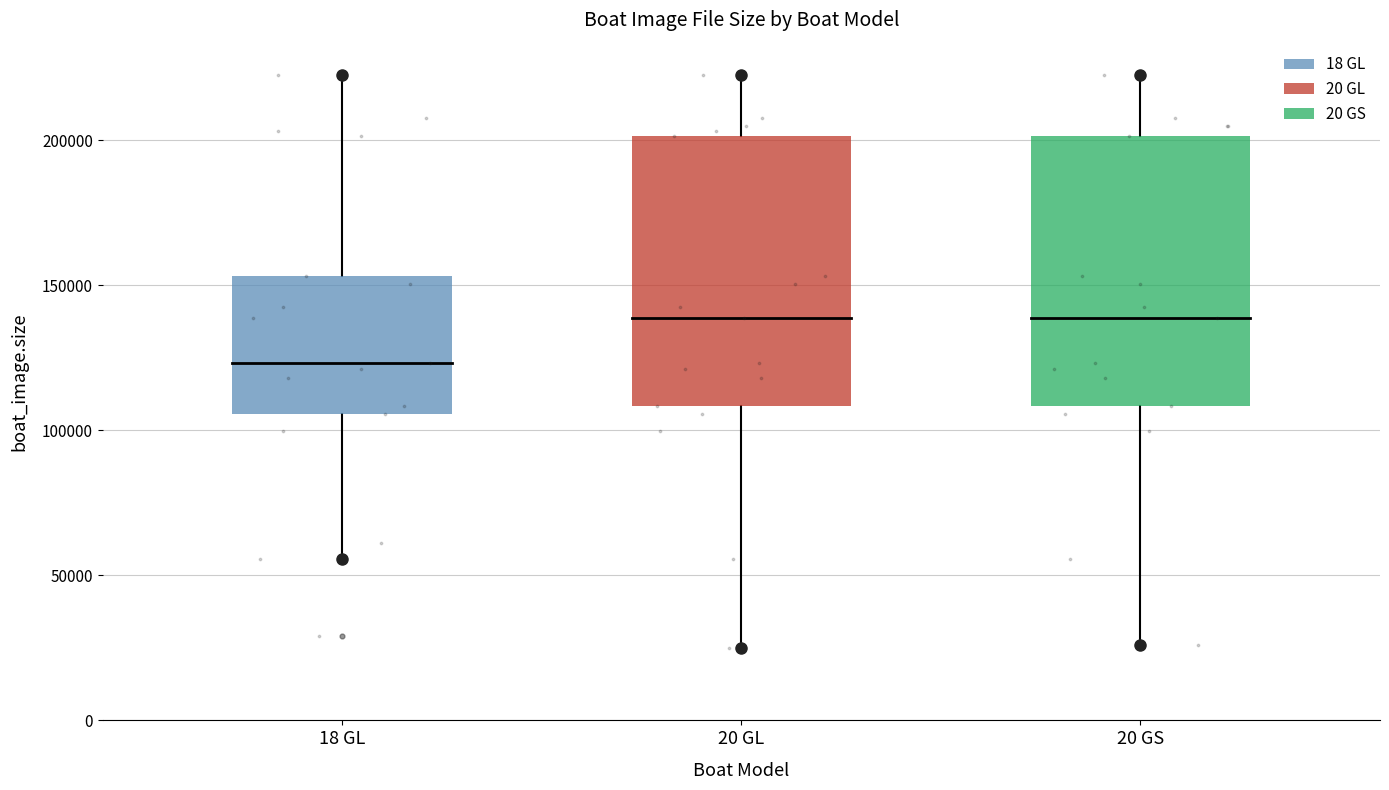

Which series contains the highest Y value?

18 GL